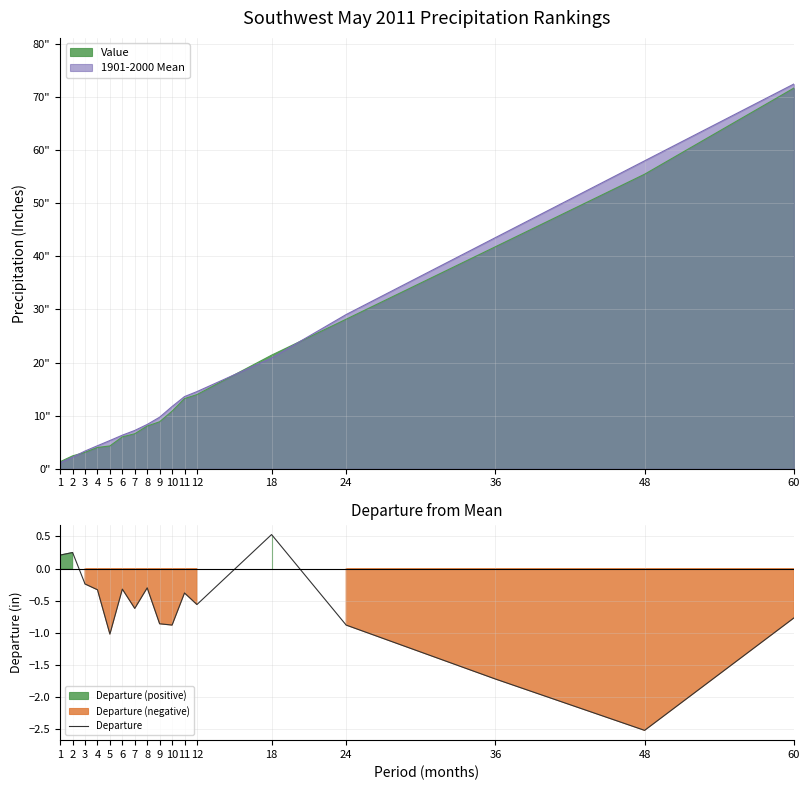

What is the lowest value of the Departure series?

-2.5